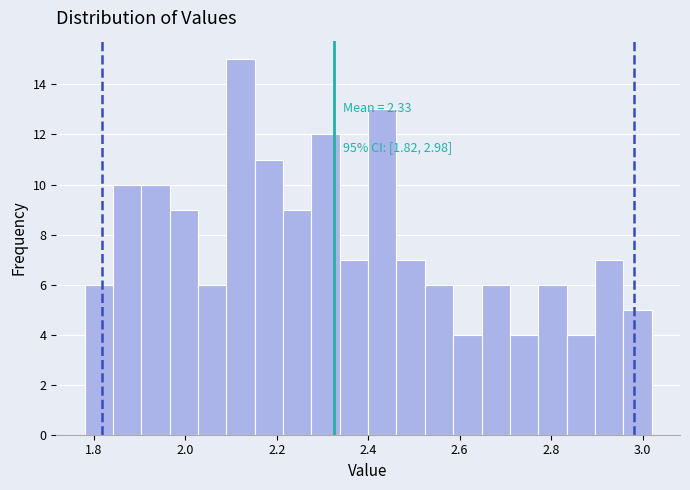

Read against the x-axis, roughly where is the centre of the tallest bar?

2.12